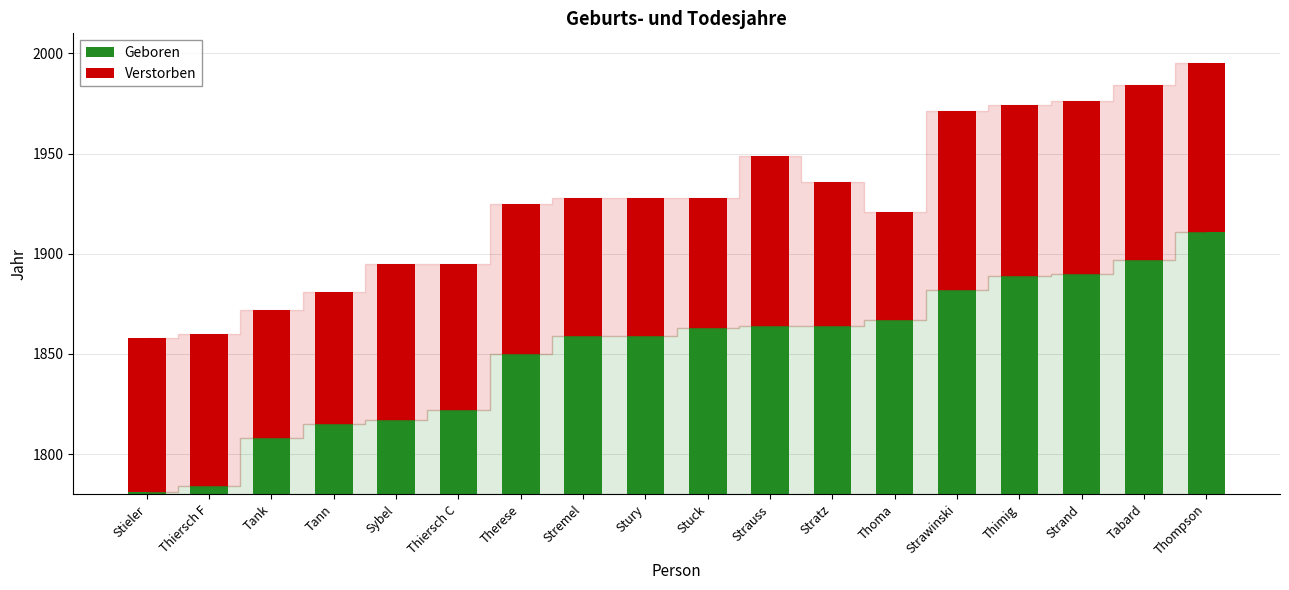

How many bars are there in total?

36